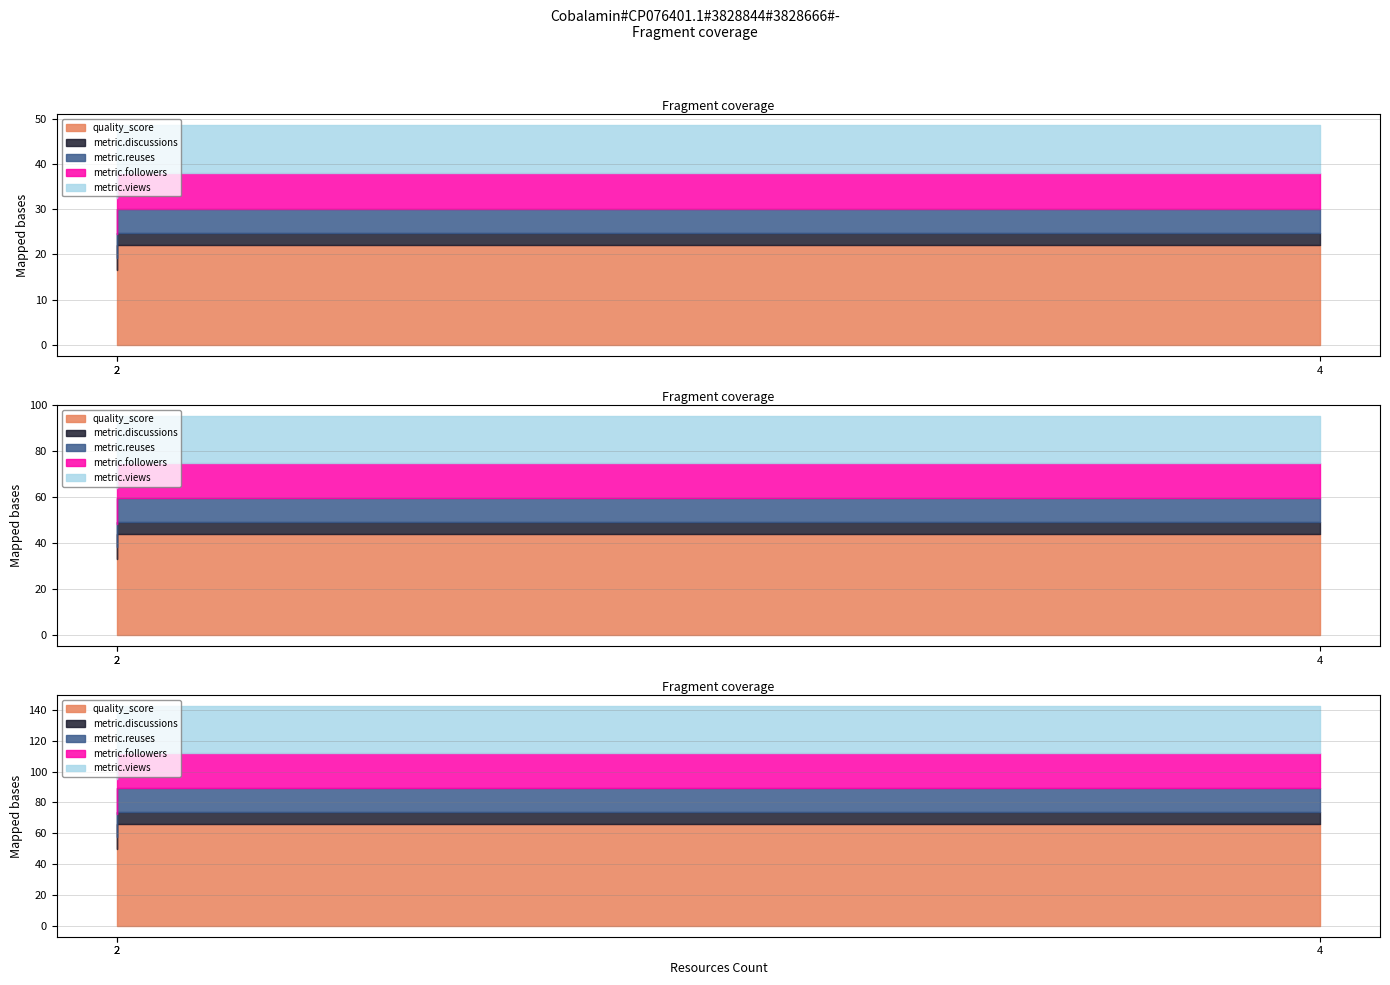

How many lines are shown in the chart?

5